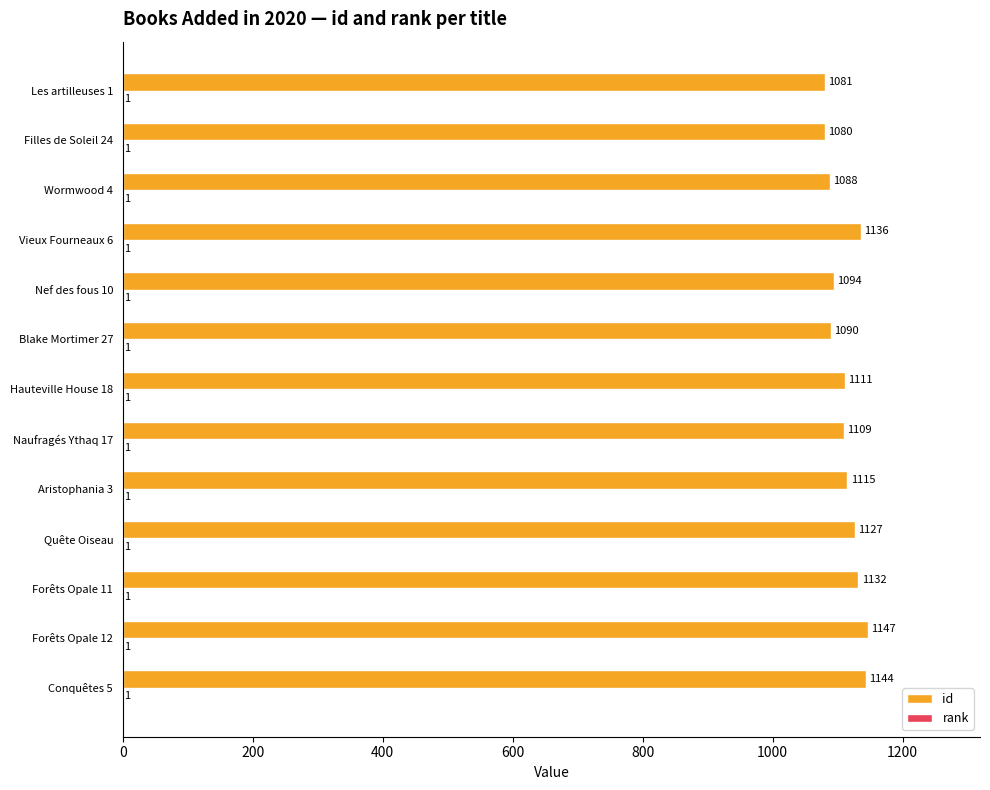

Which series changed the most between Forêts Opale 11 and Les artilleuses 1?

id